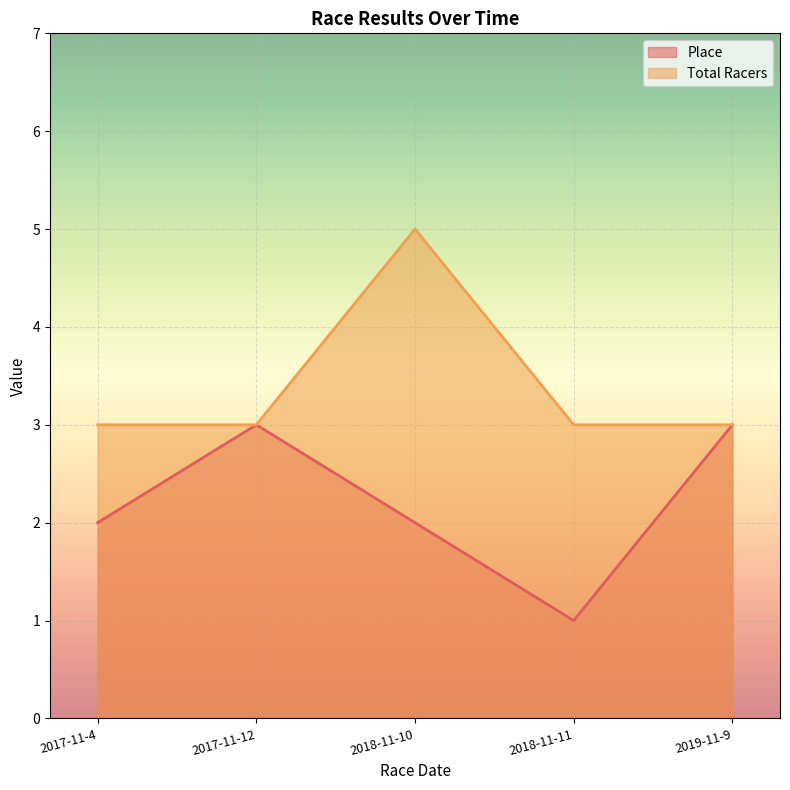

How many series are shown in this chart?

2